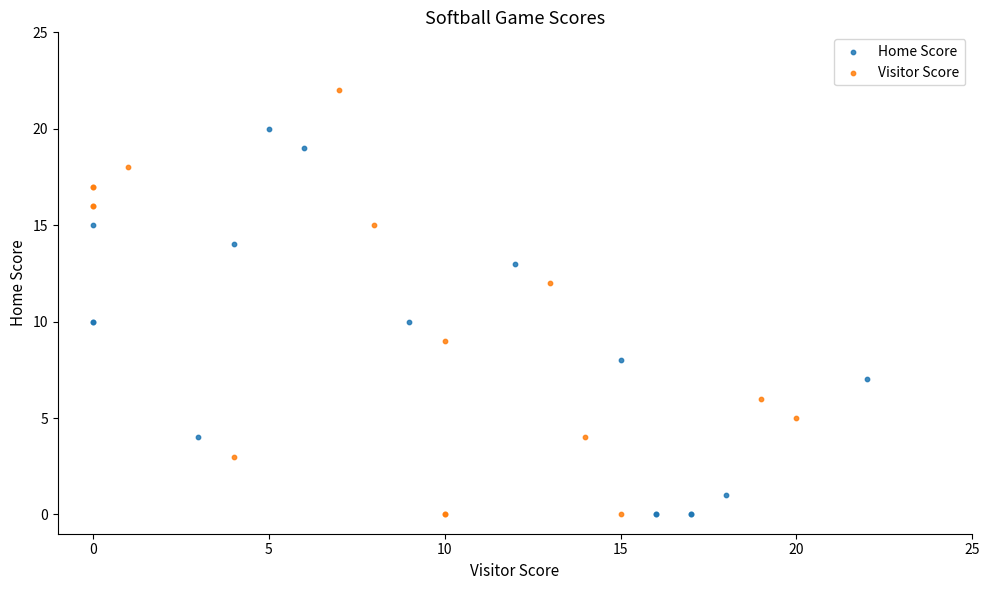

Which series has the largest Y range (max minus min)?

Visitor Score